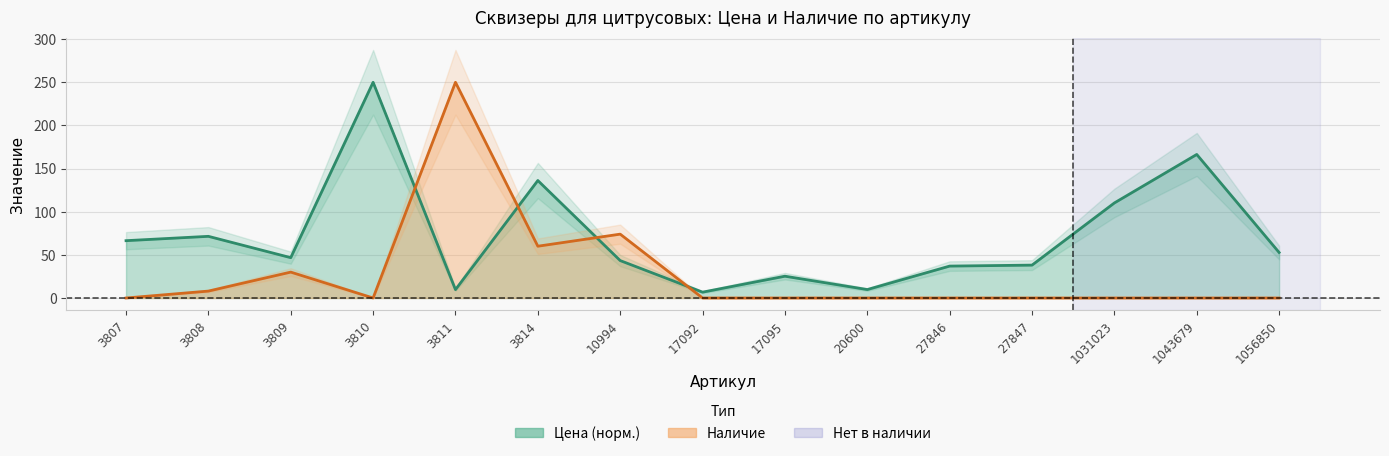

In Наличие, how many points are lower than both neighbors (excluding endpoints)?

2